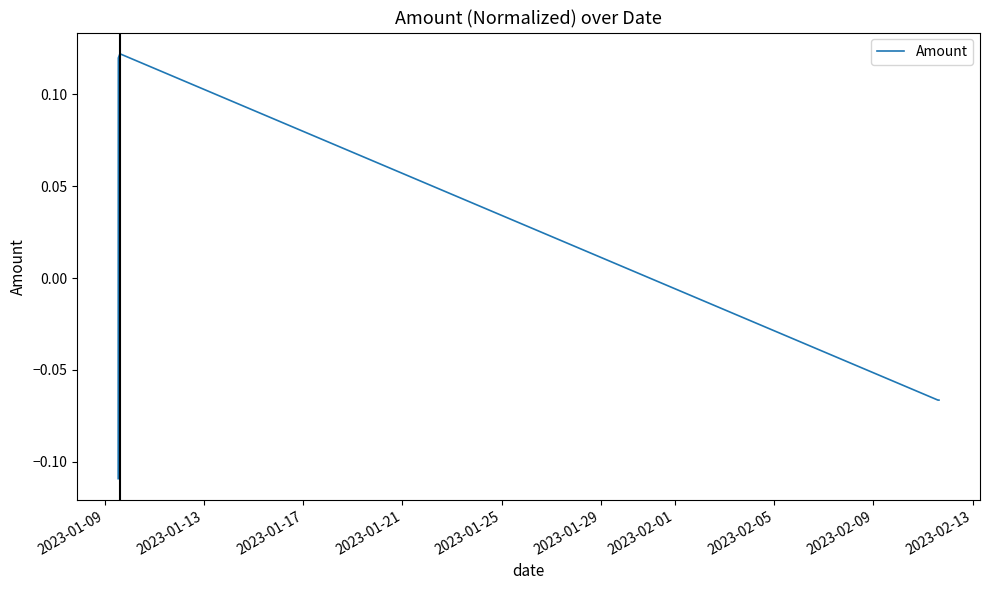

True or false: there are more than 0 points higher than both neighbors.

True